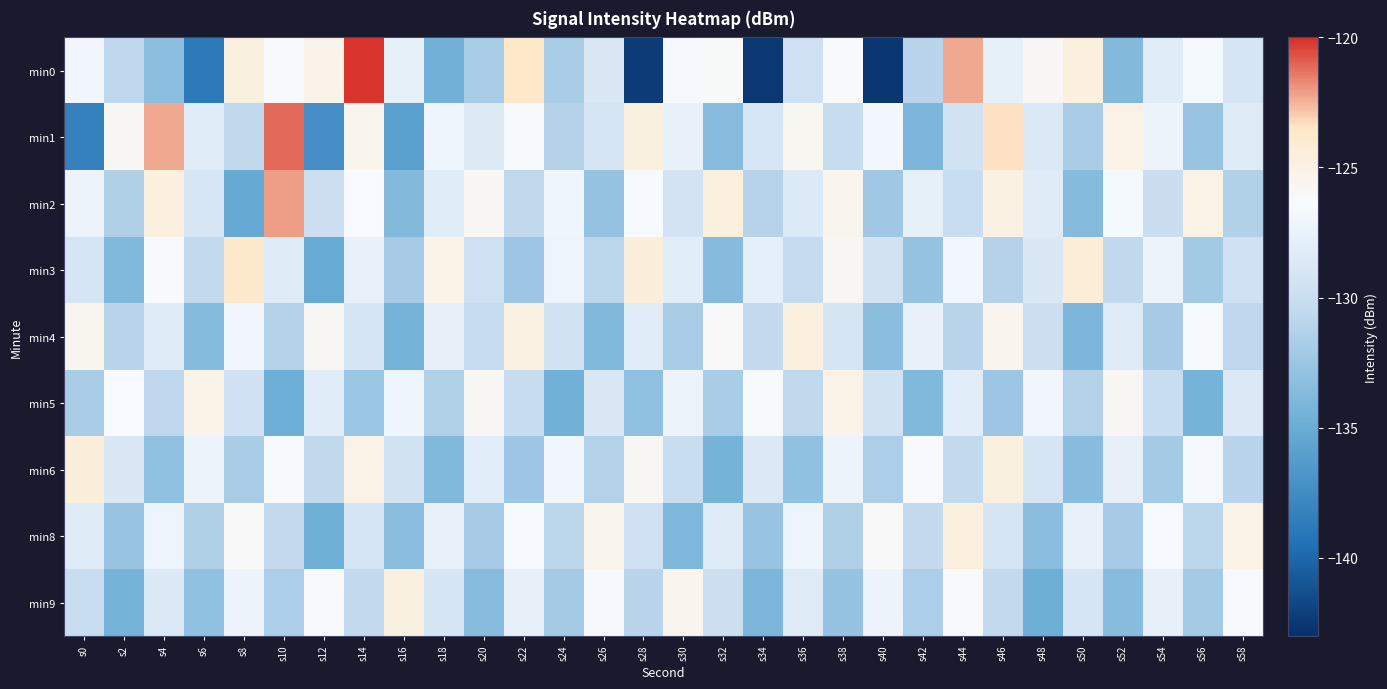

Reading left to right, transcribe all the data shown in this chart.

min0: s0=-127.0	s2=-130.7	s4=-133.3	s6=-138.8	s8=-124.8	s10=-126.2	s12=-125.3	s14=-120.1	s16=-127.7	s18=-134.5	s20=-131.8	s22=-123.6	s24=-131.7	s26=-128.8	s28=-142.3	s30=-126.6	s32=-126.1	s34=-142.5	s36=-129.6	s38=-126.2	s40=-142.6	s42=-131.0	s44=-122.3	s46=-127.7	s48=-126.0	s50=-124.7	s52=-133.7	s54=-128.2	s56=-126.7	s58=-129.1
min1: s0=-138.3	s2=-125.9	s4=-122.3	s6=-128.2	s8=-130.6	s10=-121.1	s12=-137.3	s14=-125.5	s16=-135.9	s18=-127.2	s20=-128.5	s22=-126.3	s24=-131.2	s26=-129.1	s28=-124.8	s30=-127.6	s32=-133.4	s34=-128.9	s36=-125.7	s38=-130.2	s40=-126.8	s42=-134.1	s44=-129.5	s46=-123.4	s48=-128.7	s50=-131.8	s52=-125.2	s54=-127.3	s56=-132.6	s58=-128.4
min2: s0=-127.3	s2=-131.5	s4=-124.6	s6=-128.9	s8=-135.2	s10=-122.1	s12=-129.8	s14=-126.4	s16=-133.7	s18=-128.2	s20=-125.9	s22=-130.6	s24=-127.1	s26=-132.8	s28=-126.5	s30=-129.3	s32=-124.7	s34=-131.1	s36=-128.6	s38=-125.4	s40=-132.3	s42=-127.8	s44=-130.1	s46=-124.9	s48=-128.3	s50=-133.6	s52=-126.7	s54=-129.9	s56=-125.1	s58=-131.4
min3: s0=-129.1	s2=-133.8	s4=-126.2	s6=-130.5	s8=-123.7	s10=-128.4	s12=-135.1	s14=-127.6	s16=-131.9	s18=-125.3	s20=-129.7	s22=-132.4	s24=-127.2	s26=-130.8	s28=-124.5	s30=-128.1	s32=-133.5	s34=-127.9	s36=-130.3	s38=-125.8	s40=-129.4	s42=-132.7	s44=-126.9	s46=-131.2	s48=-128.8	s50=-124.3	s52=-130.6	s54=-127.4	s56=-132.1	s58=-129.6
min4: s0=-125.6	s2=-130.9	s4=-128.3	s6=-133.6	s8=-127.0	s10=-131.3	s12=-125.8	s14=-129.1	s16=-134.4	s18=-127.7	s20=-130.2	s22=-124.9	s24=-129.5	s26=-133.8	s28=-128.2	s30=-131.7	s32=-126.1	s34=-130.4	s36=-124.7	s38=-129.0	s40=-133.3	s42=-127.6	s44=-131.0	s46=-125.5	s48=-129.8	s50=-134.1	s52=-128.4	s54=-131.9	s56=-126.3	s58=-130.7
min5: s0=-131.8	s2=-126.4	s4=-130.7	s6=-125.3	s8=-129.6	s10=-134.9	s12=-128.2	s14=-132.5	s16=-127.1	s18=-131.4	s20=-125.9	s22=-130.2	s24=-134.5	s26=-128.8	s28=-133.1	s30=-127.4	s32=-131.7	s34=-126.3	s36=-130.6	s38=-125.2	s40=-129.5	s42=-133.8	s44=-128.1	s46=-132.4	s48=-127.0	s50=-131.3	s52=-125.8	s54=-130.1	s56=-134.4	s58=-128.7
min6: s0=-124.5	s2=-128.8	s4=-133.1	s6=-127.4	s8=-131.7	s10=-126.3	s12=-130.6	s14=-125.2	s16=-129.5	s18=-133.8	s20=-128.1	s22=-132.4	s24=-127.0	s26=-131.3	s28=-125.8	s30=-130.1	s32=-134.4	s34=-128.7	s36=-133.0	s38=-127.3	s40=-131.6	s42=-126.2	s44=-130.5	s46=-124.8	s48=-129.1	s50=-133.4	s52=-127.7	s54=-132.0	s56=-126.6	s58=-130.9
min8: s0=-128.3	s2=-132.6	s4=-127.2	s6=-131.5	s8=-126.1	s10=-130.4	s12=-134.7	s14=-129.0	s16=-133.3	s18=-127.6	s20=-131.9	s22=-126.5	s24=-130.8	s26=-125.4	s28=-129.7	s30=-134.0	s32=-128.3	s34=-132.6	s36=-127.2	s38=-131.5	s40=-126.1	s42=-130.4	s44=-124.7	s46=-129.0	s48=-133.3	s50=-127.6	s52=-131.9	s54=-126.5	s56=-130.8	s58=-125.1
min9: s0=-130.1	s2=-134.4	s4=-128.7	s6=-133.0	s8=-127.3	s10=-131.6	s12=-126.2	s14=-130.5	s16=-124.8	s18=-129.1	s20=-133.4	s22=-127.7	s24=-132.0	s26=-126.6	s28=-130.9	s30=-125.5	s32=-129.8	s34=-134.1	s36=-128.4	s38=-132.7	s40=-127.3	s42=-131.6	s44=-126.2	s46=-130.5	s48=-134.8	s50=-129.1	s52=-133.4	s54=-127.7	s56=-132.0	s58=-126.3